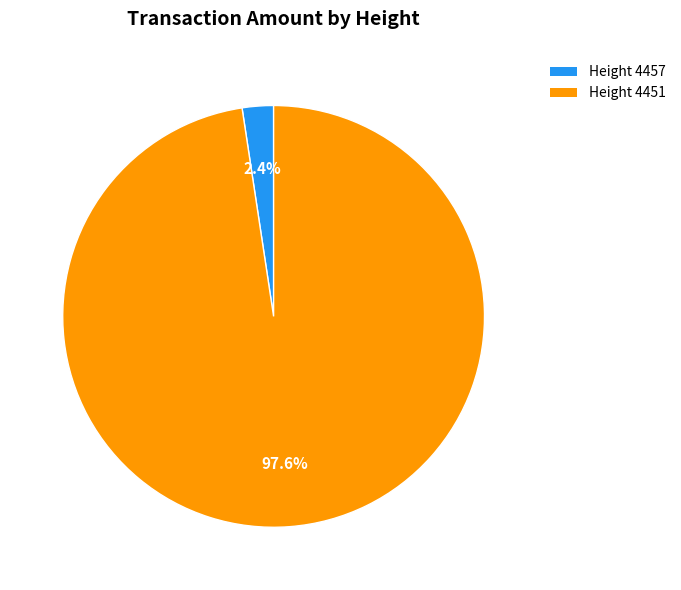

Is there a majority slice in this chart?

Yes